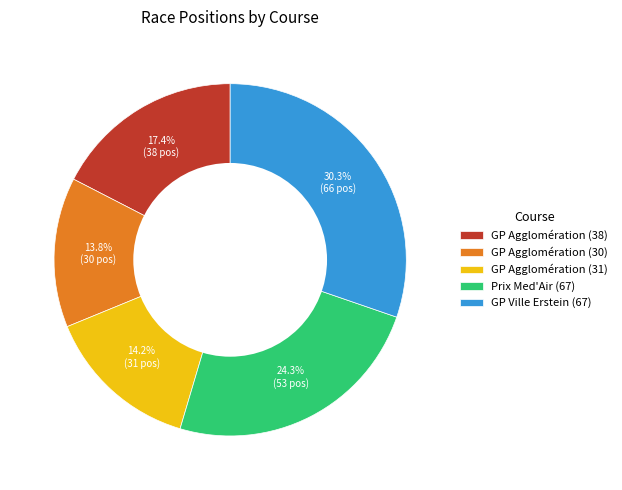

What is the largest slice in the pie chart?

GP Ville Erstein (67)